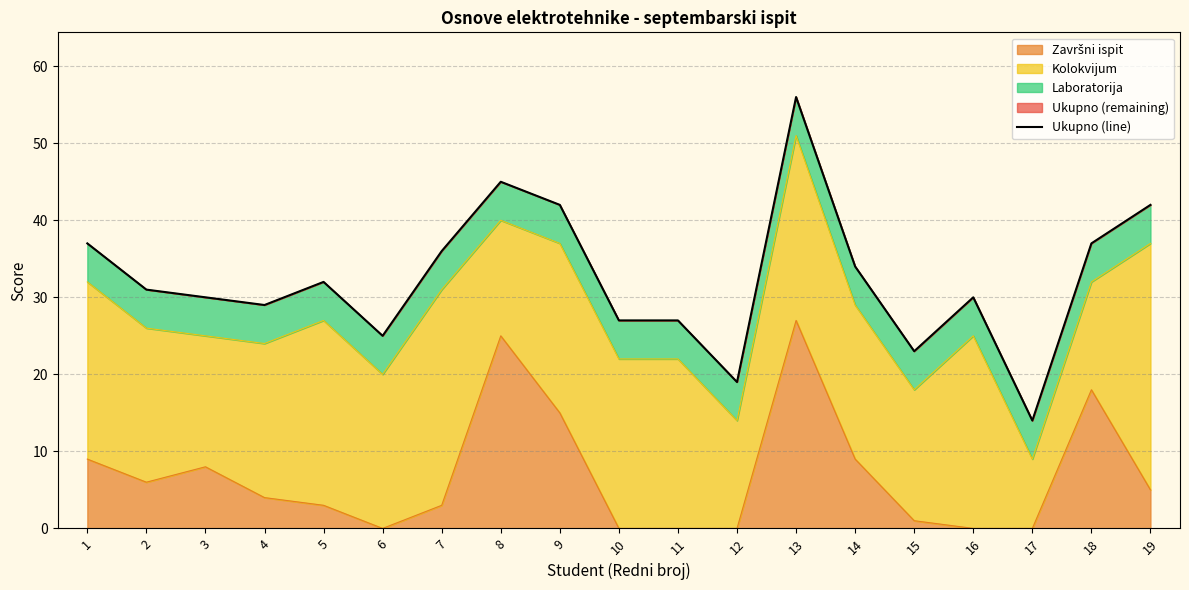

List the labels in order of value, largest first.

13, 8, 9, 19, 1, 18, 7, 14, 5, 2, 3, 16, 4, 10, 11, 6, 15, 12, 17